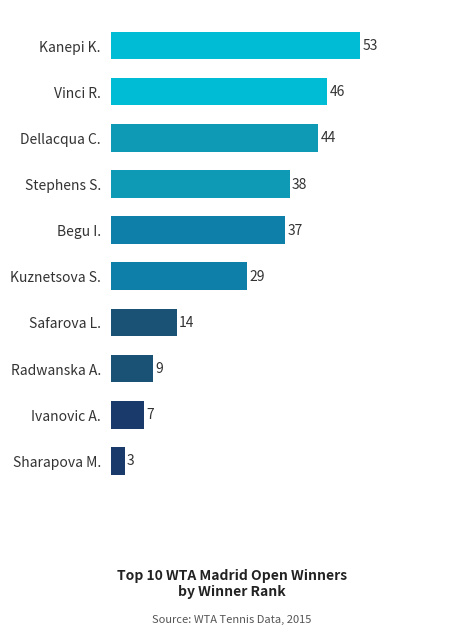

What is the minimum value shown in the chart?

3